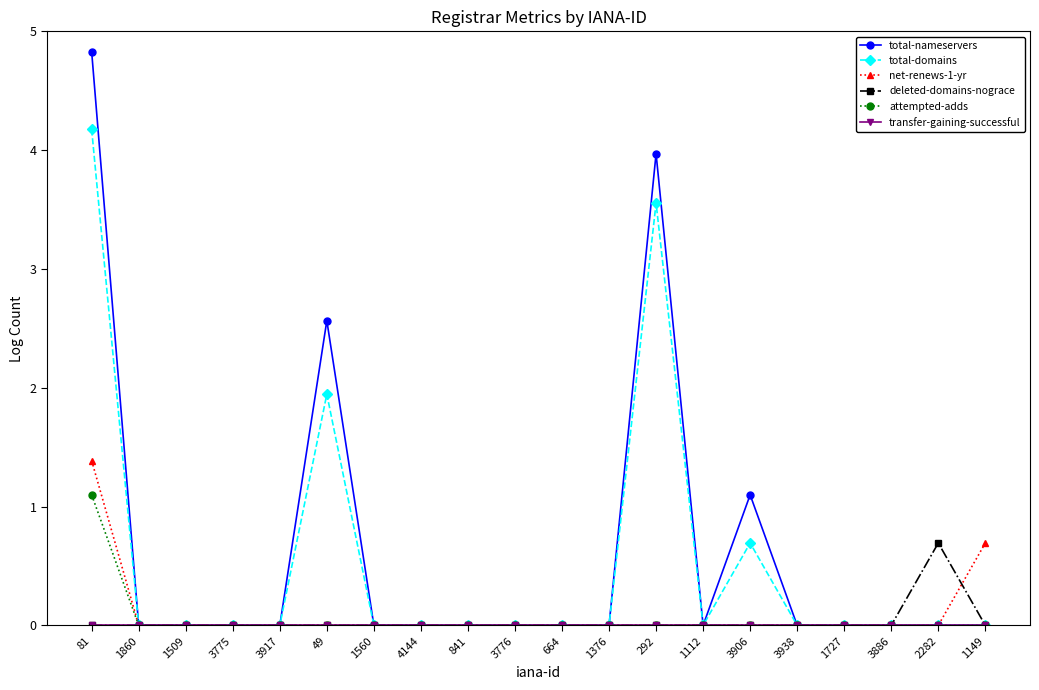

Which series has the largest total across all categories?

total-nameservers